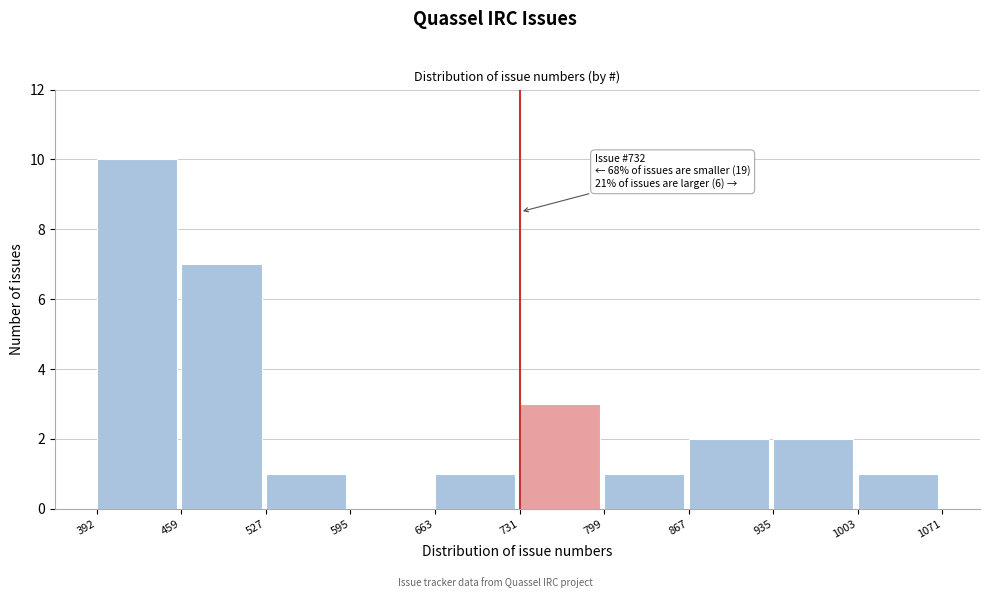

Over which range of the x-axis is the bar tallest?

392 to 459